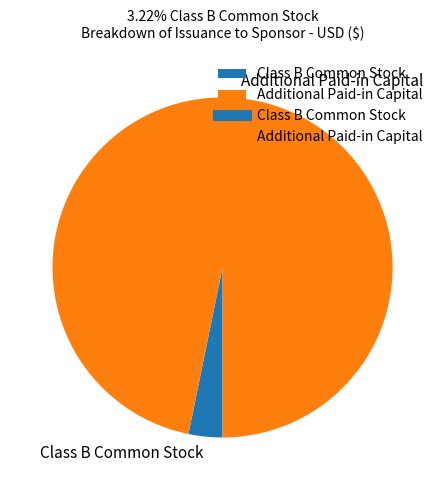

How many segments does this pie chart have?

2